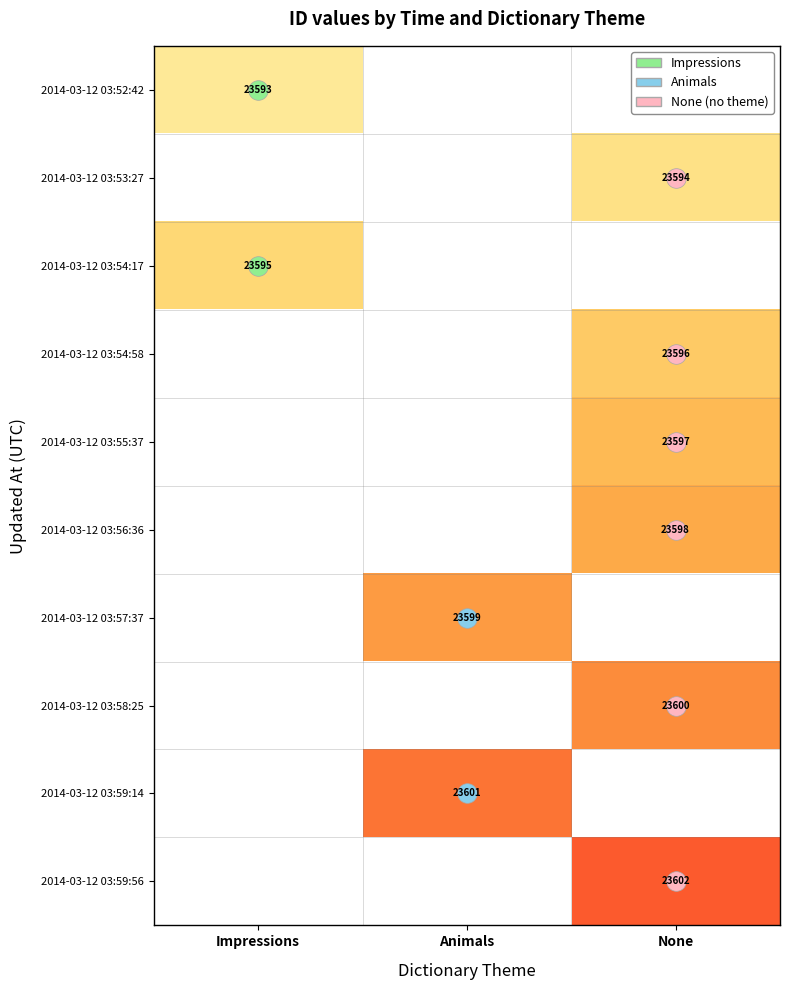

Is the value of 2014-03-12 03:59:56 at Animals greater than the value of 2014-03-12 03:56:36 at Impressions?

No